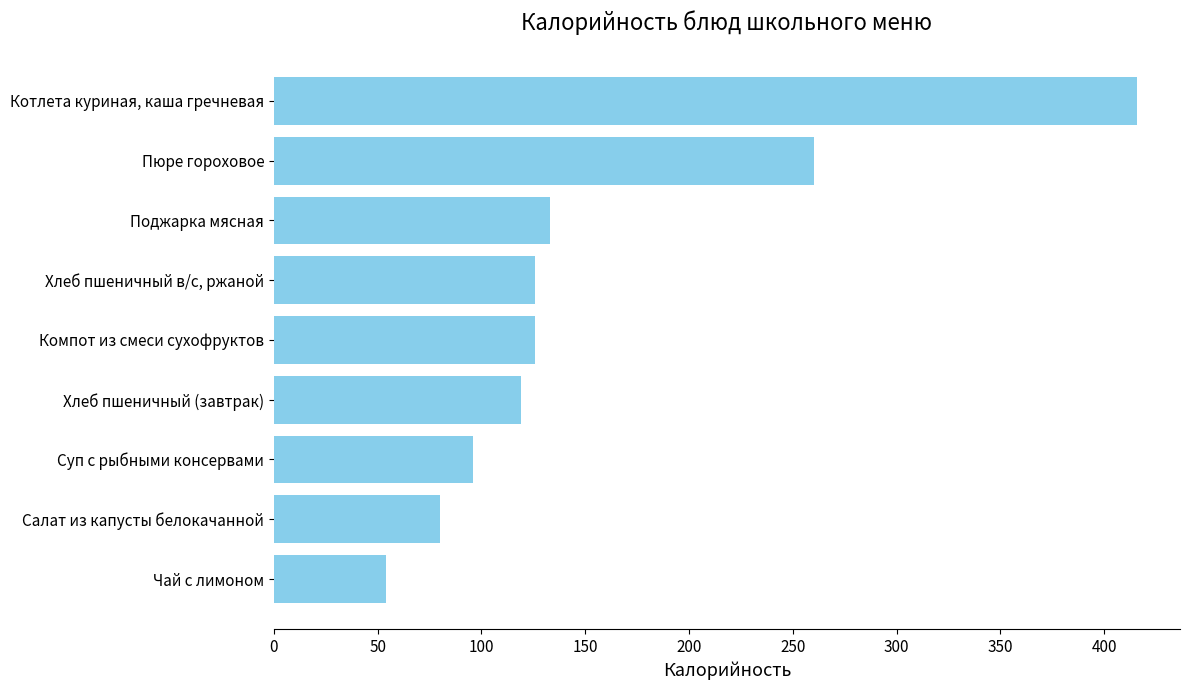

How many distinct data groups are displayed?

1